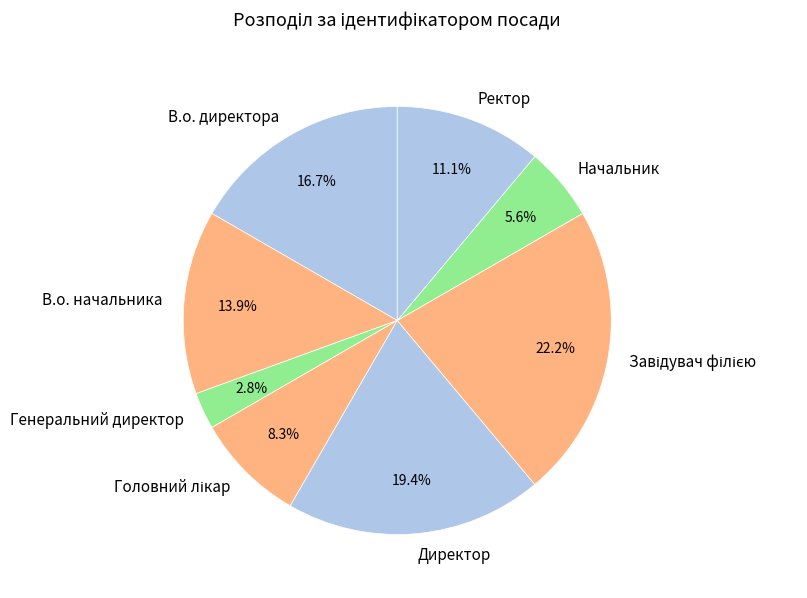

Is there a majority slice in this chart?

No